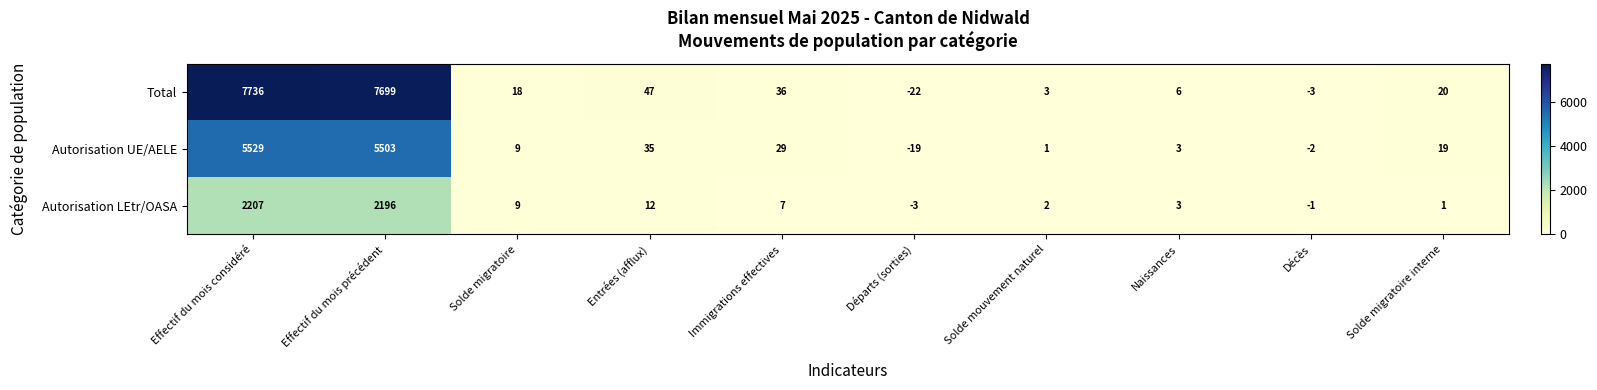

What is the minimum value for Total?

-22